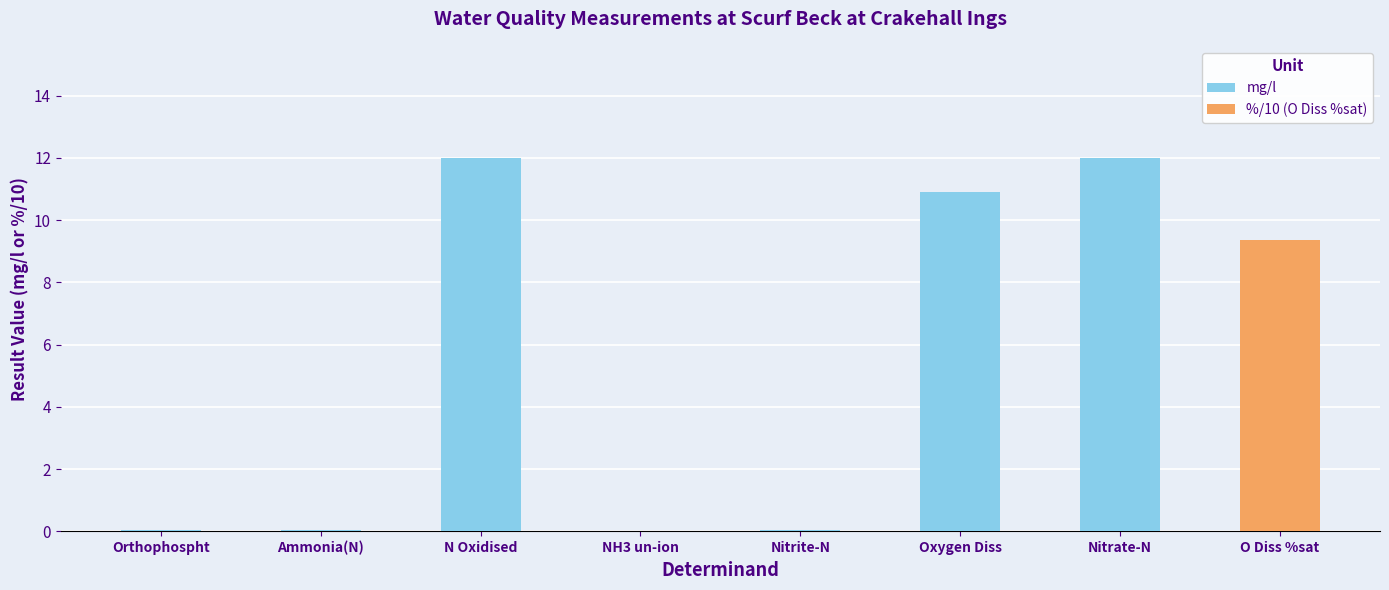

Does the chart contain any negative values?

No